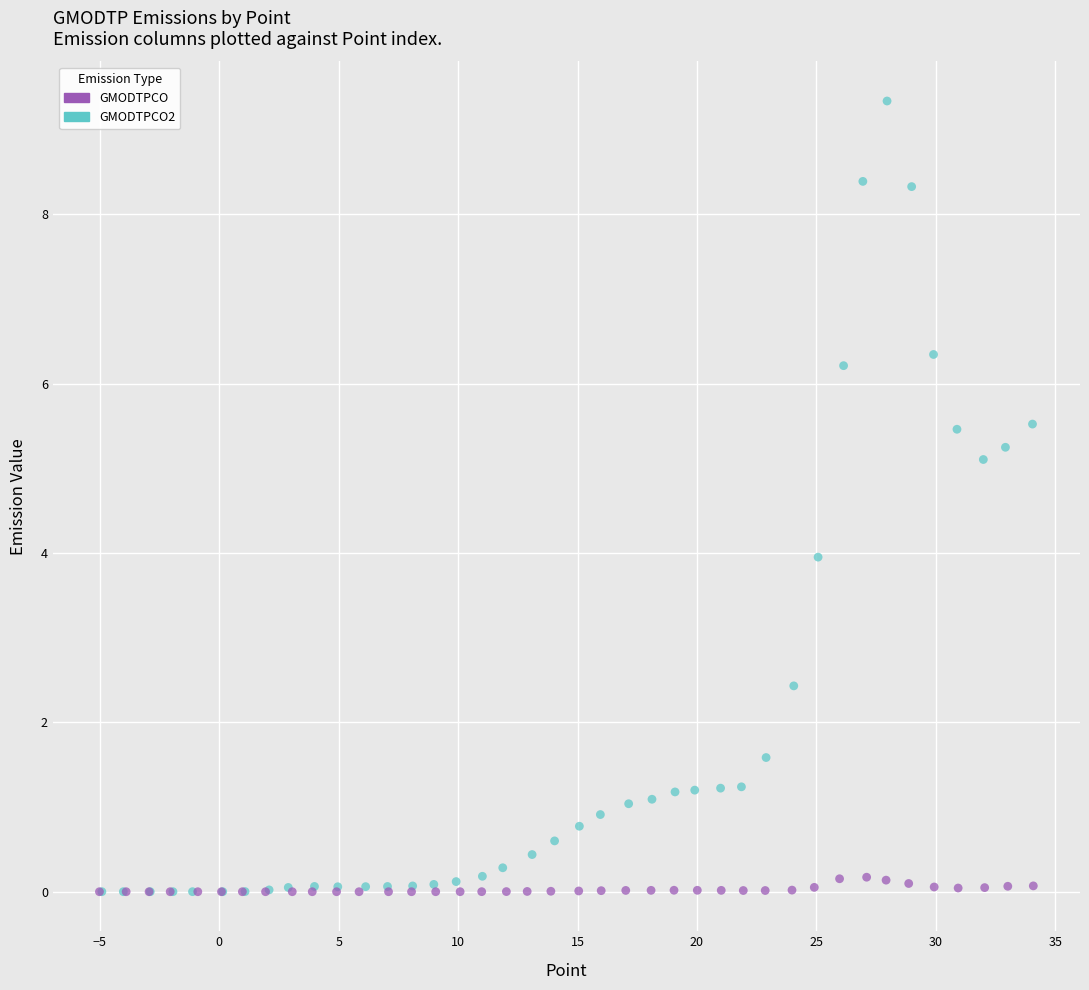

Which series reaches the maximum Y coordinate?

GMODTPCO2